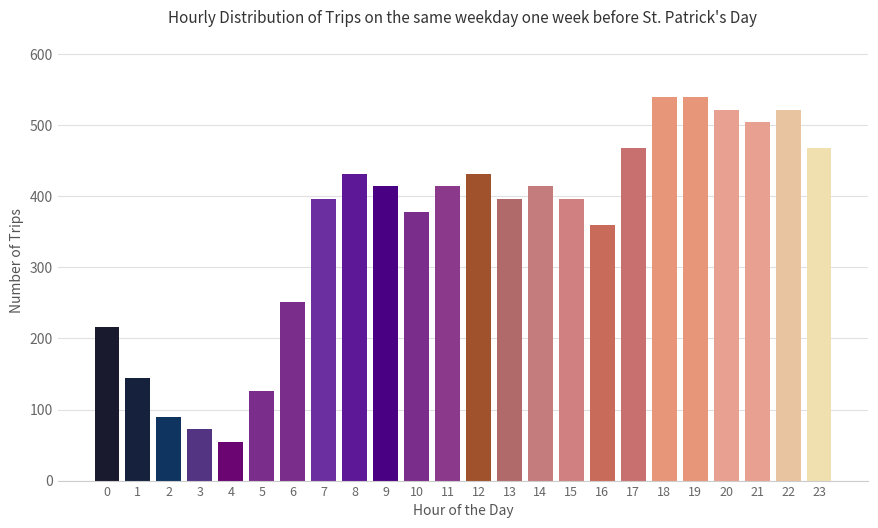

Reading left to right, transcribe all the data shown in this chart.

216	144	90	72	54	126	252	396	432	414	378	414	432	396	414	396	360	468	540	540	522	504	522	468